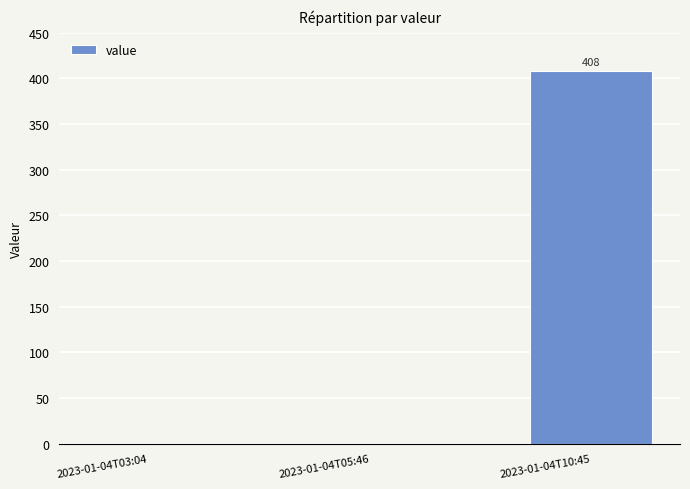

How many values are between 0 and 408?

3